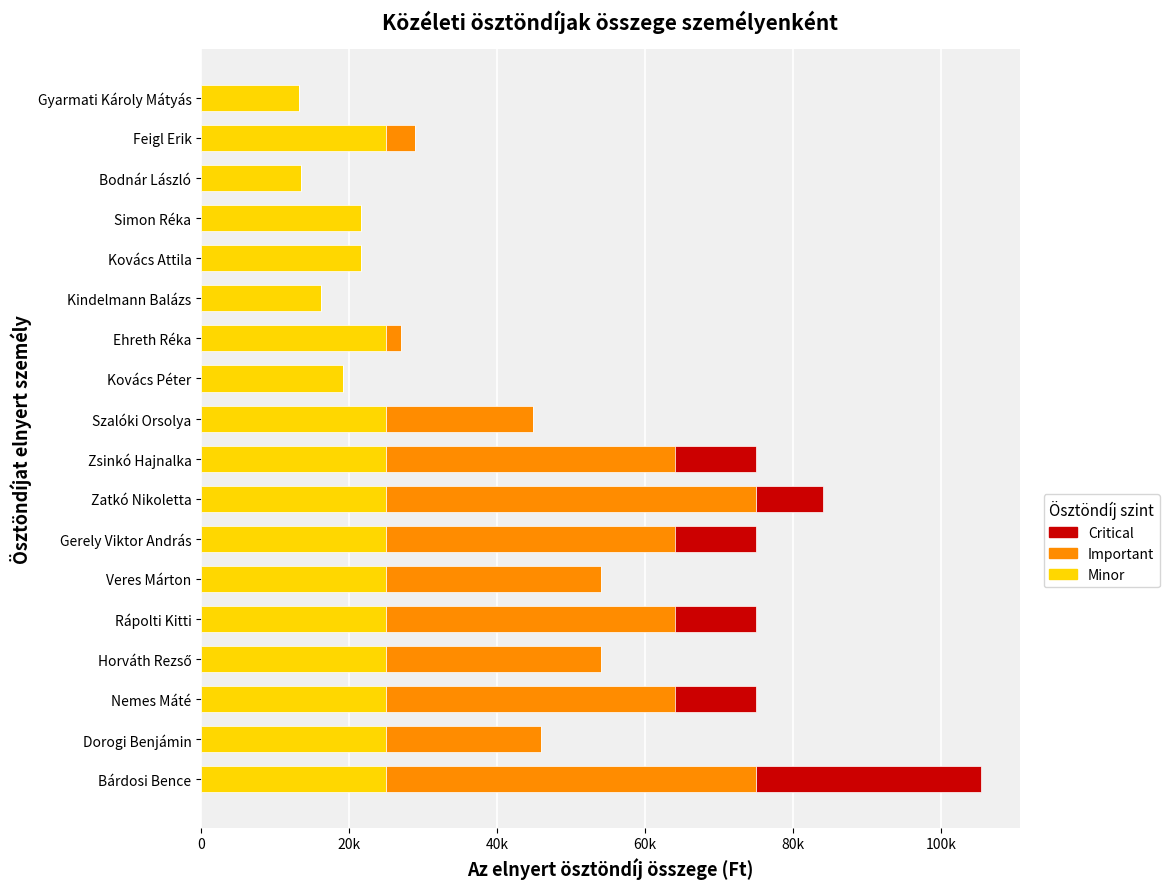

The value of Minor at Zsinkó Hajnalka is 25000. True or false?

True